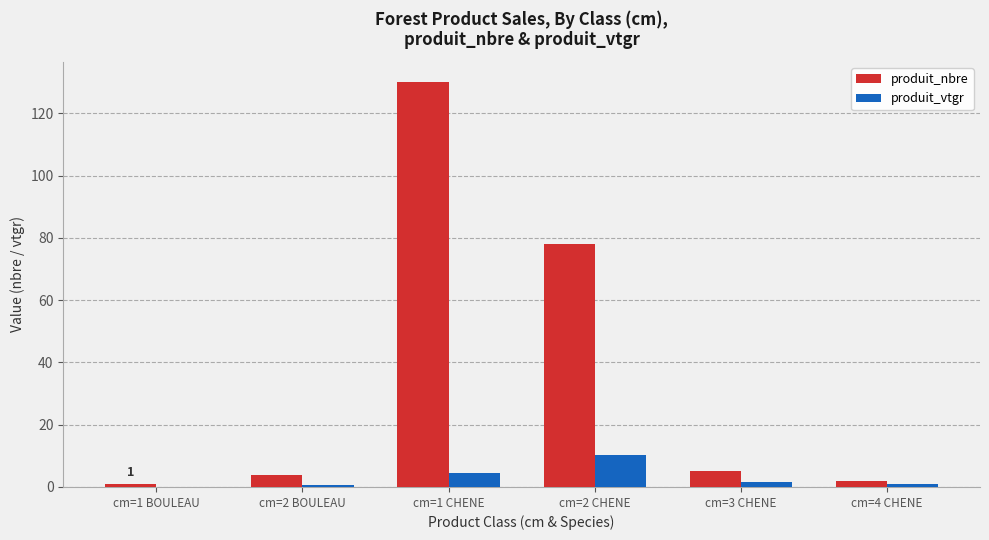

Which series changed the most between cm=2 BOULEAU and cm=1 CHENE?

produit_nbre